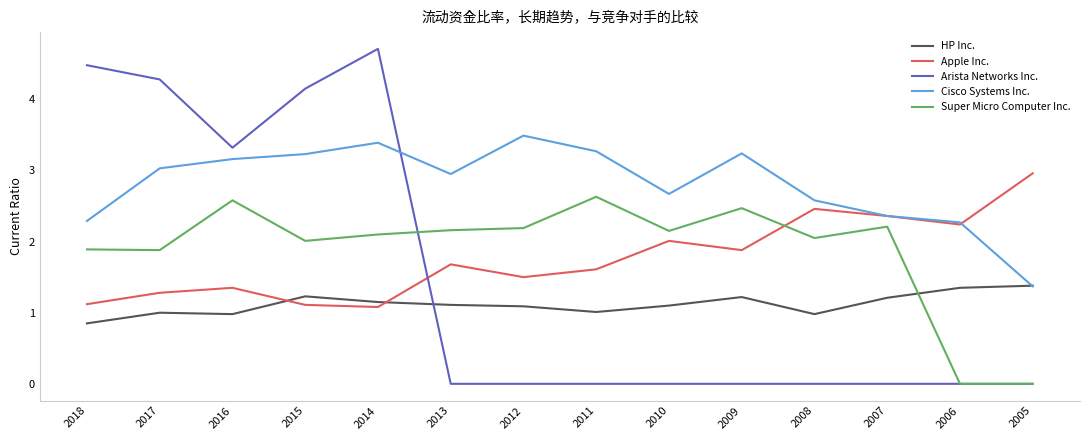

Does the chart have visible grid lines?

No